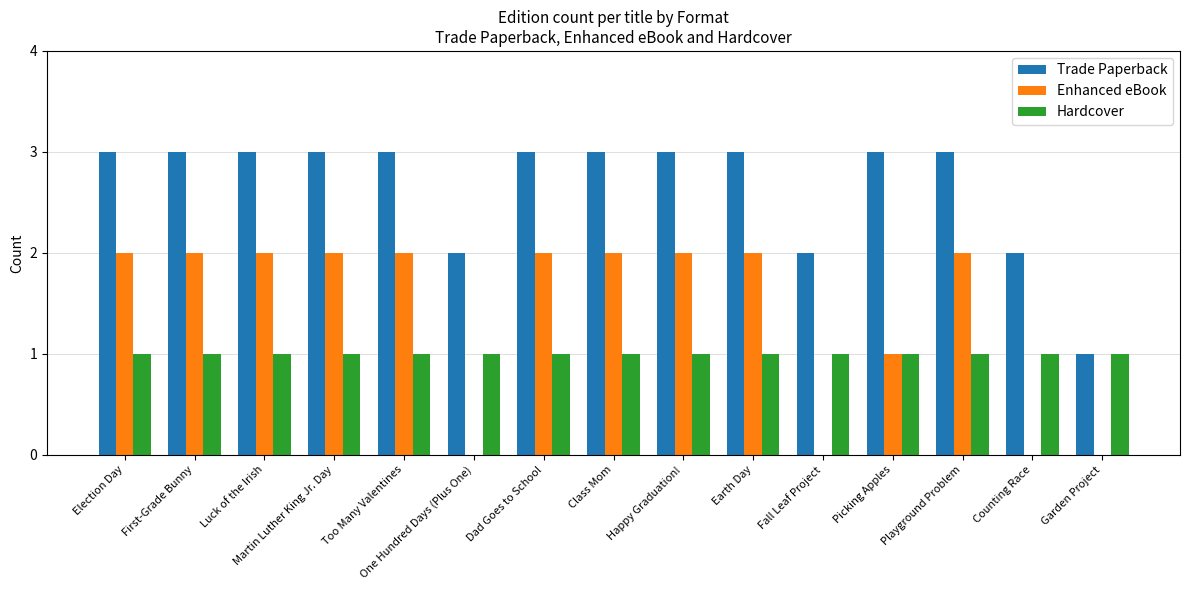

How many categories are shown in the chart?

15